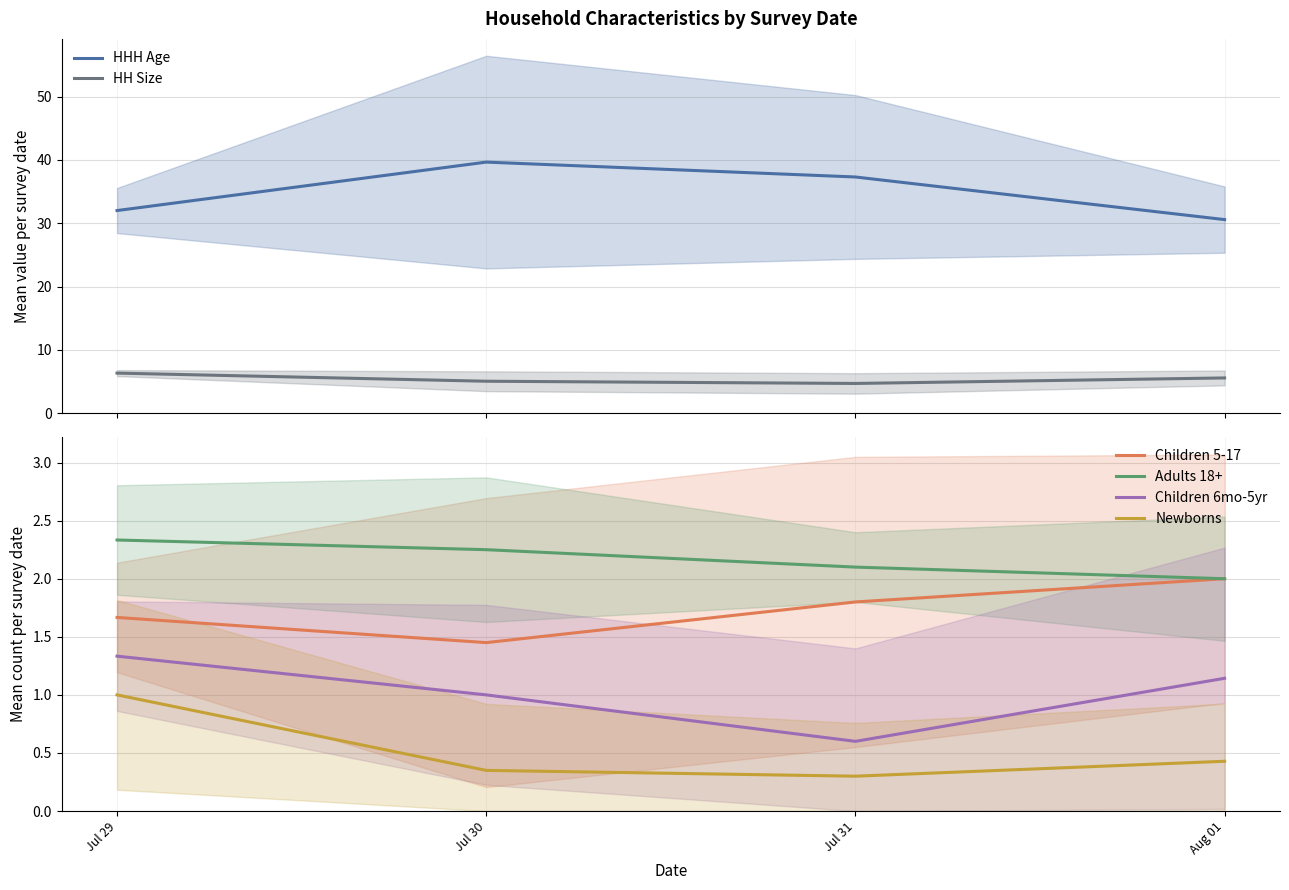

What is the total value across all series at Jul 31?

46.8